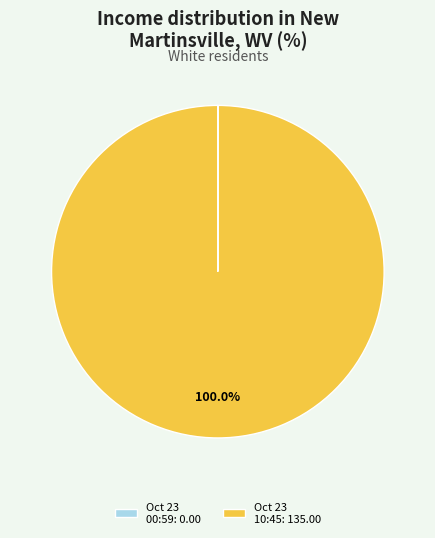

What is the largest slice in the pie chart?

Oct 23 10:45: 135.00